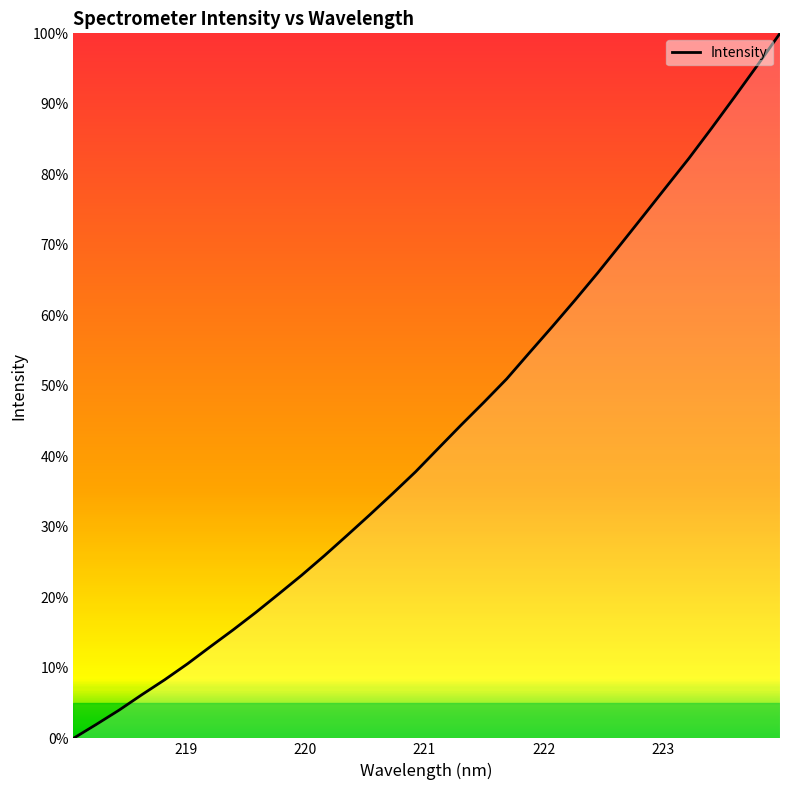

What is the difference between the maximum and minimum values?

100.0